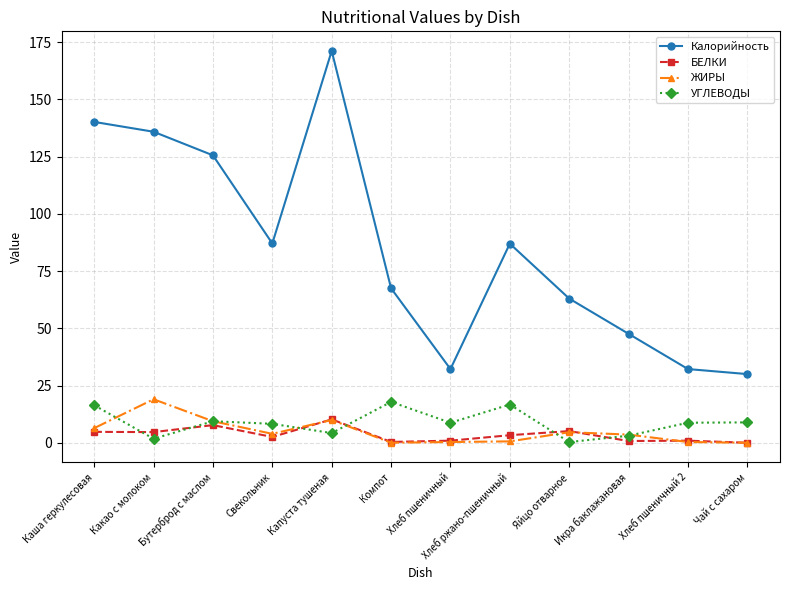

True or false: ЖИРЫ and Калорийность cross at least once.

False